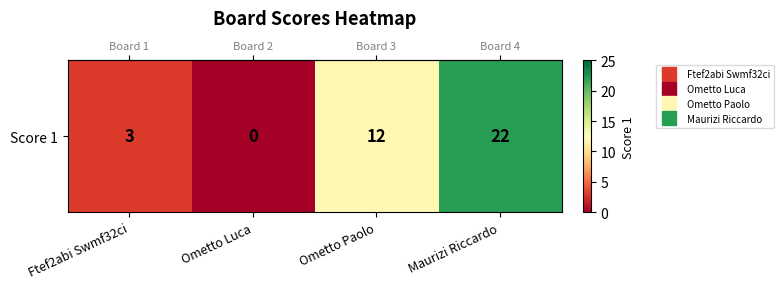

What is the average value?

9